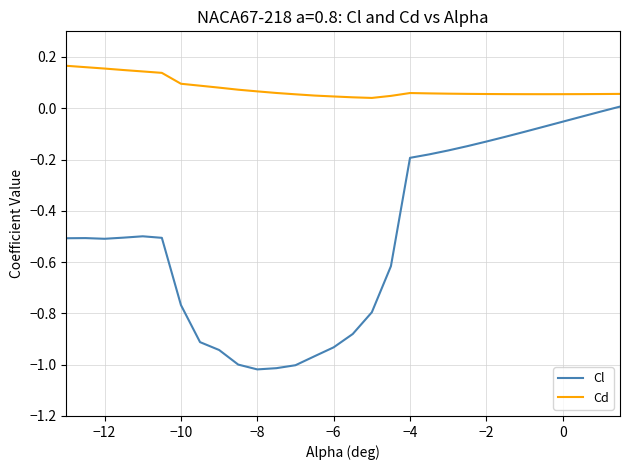

Which series has the largest range (max minus min)?

Cl